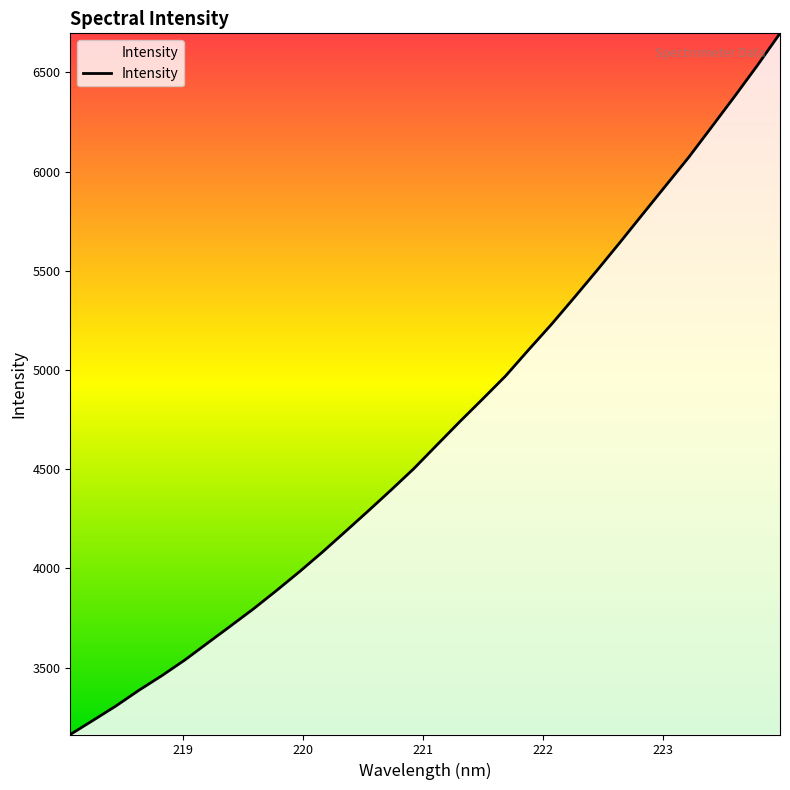

What is the maximum value shown in the chart?

6697.0